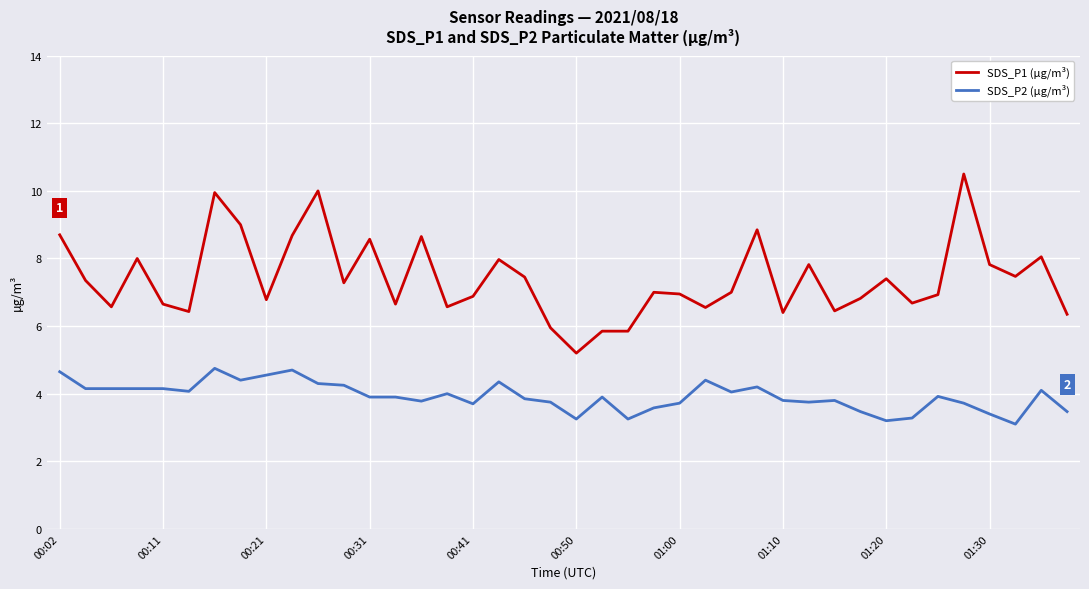

True or false: SDS_P2 (µg/m³) and SDS_P1 (µg/m³) cross at least once.

False